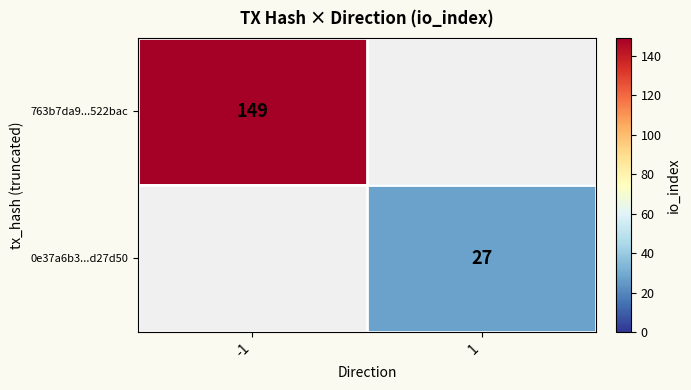

Is the value of 763b7da9...522bac at -1 greater than the value of 0e37a6b3...d27d50 at 1?

Yes